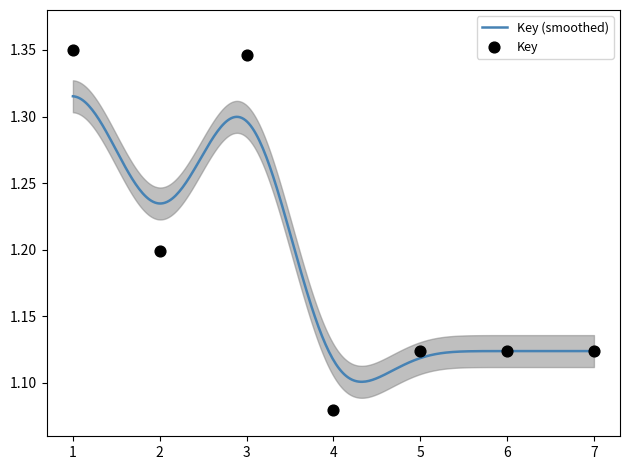

What is the change in value from 1 to 7?

-0.2